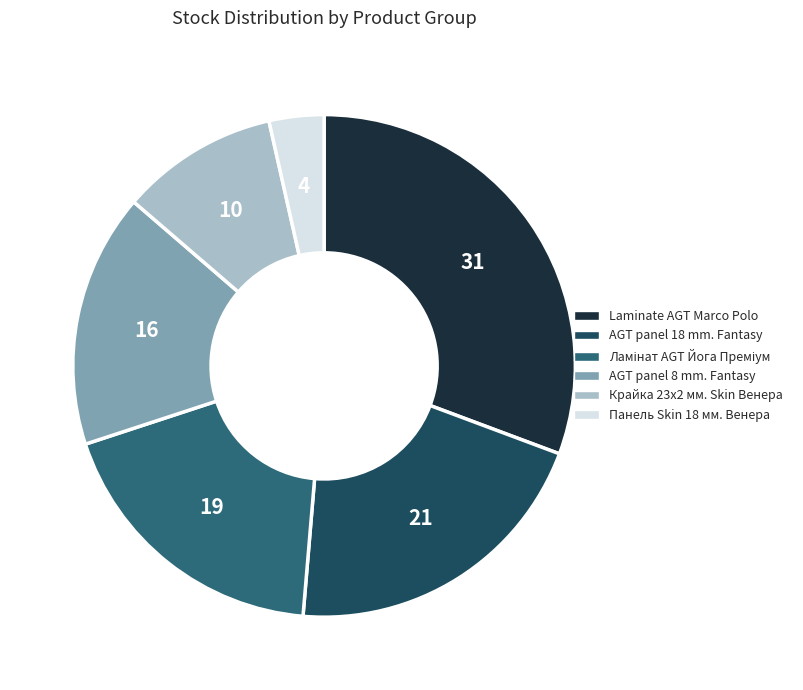

The Laminate AGT Marco Polo slice represents 31% of the pie. True or false?

True